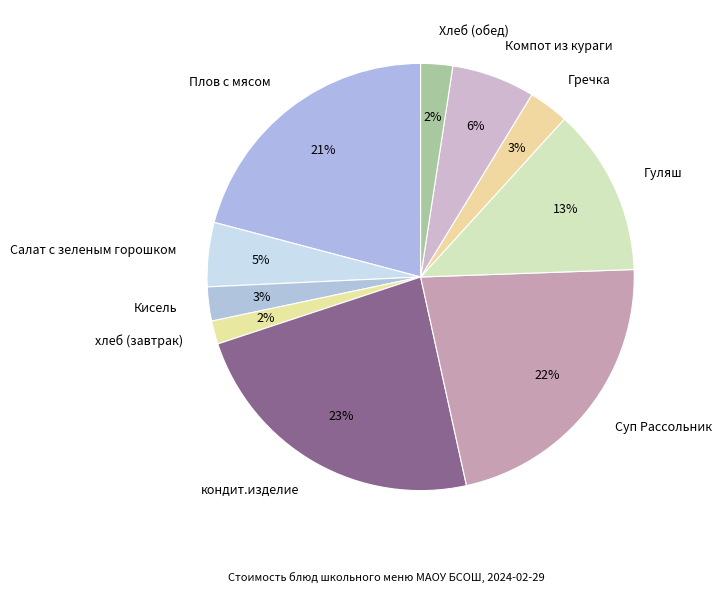

Does any single category account for the majority?

No